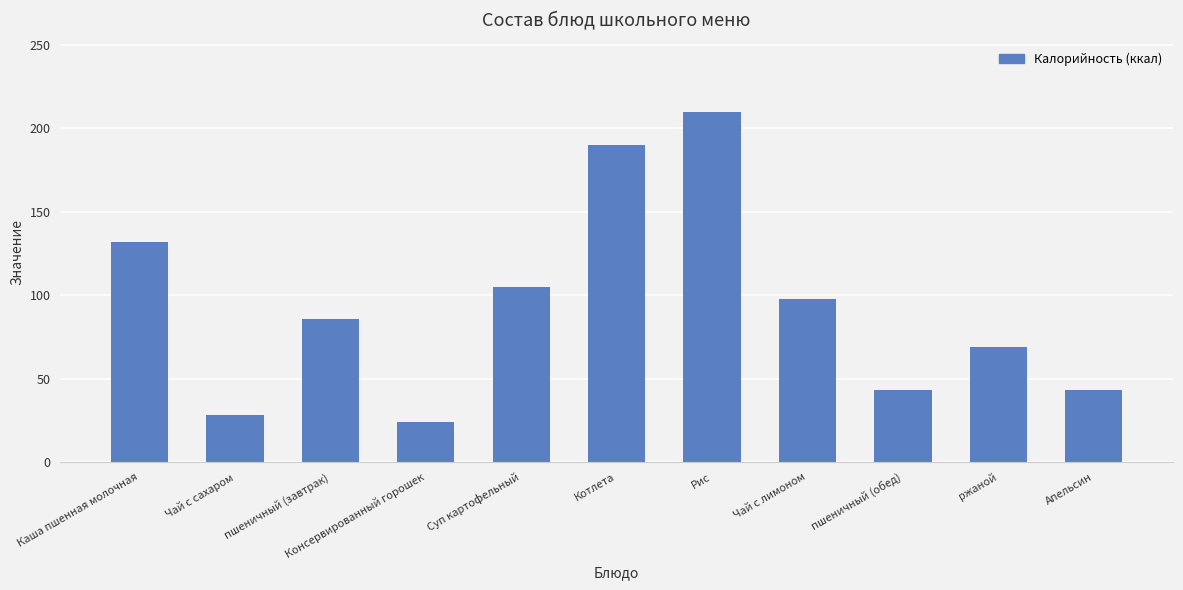

The value at Суп картофельный is 105. True or false?

True